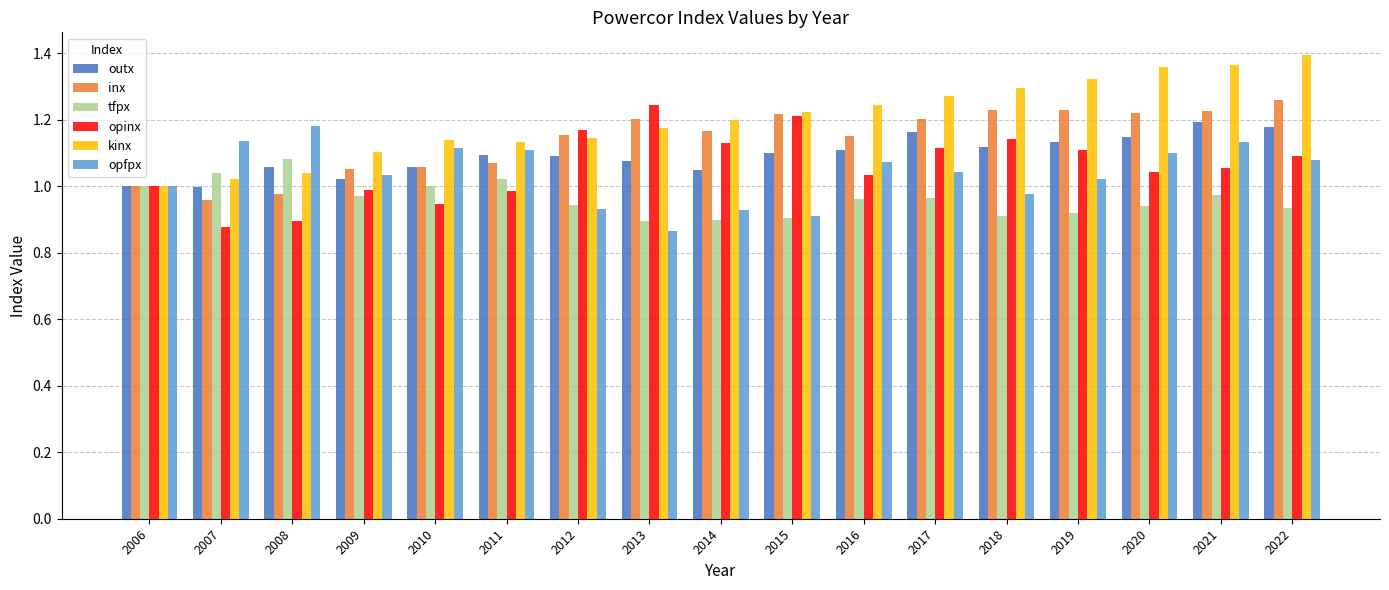

What is the difference between the highest and lowest values at 2021?

0.4